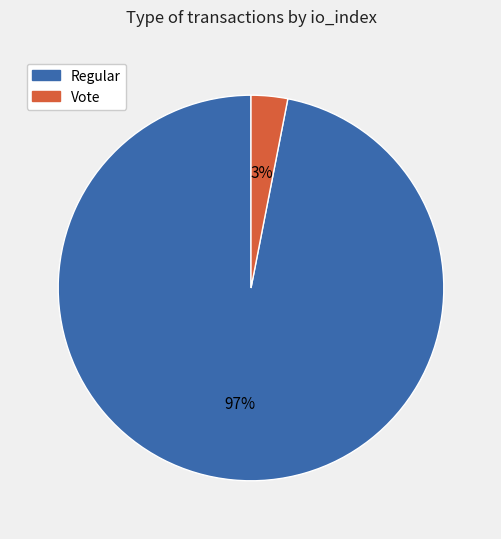

Does any single category account for the majority?

Yes